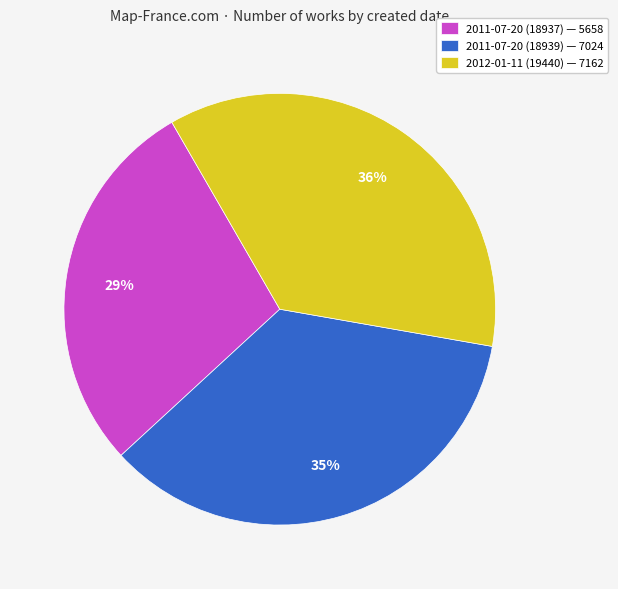

Is it true that 2012-01-11 (19440) is 24% of the pie?

False